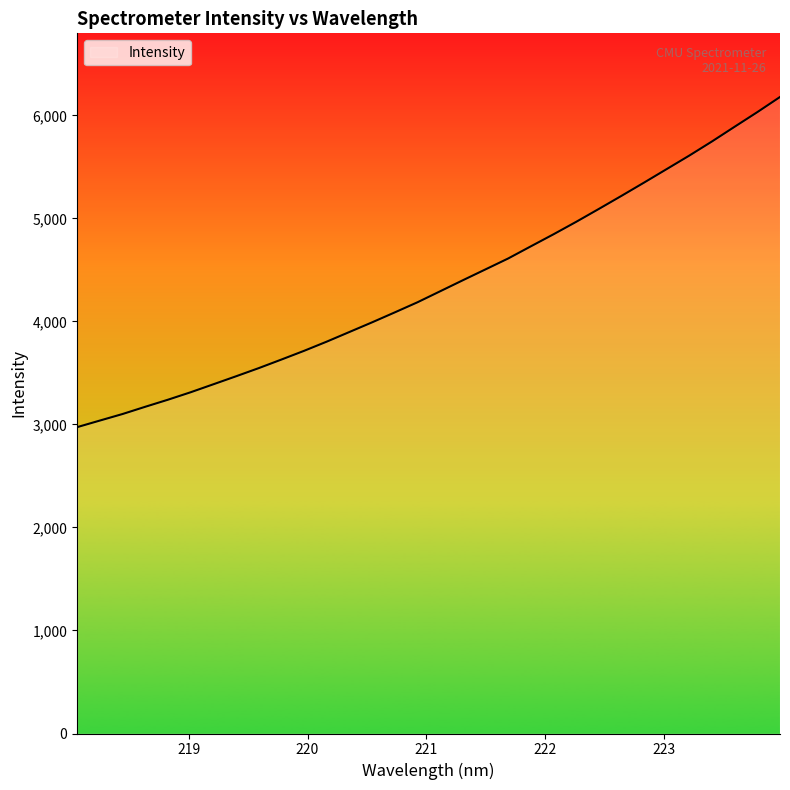

What is the maximum value shown in the chart?

6178.3